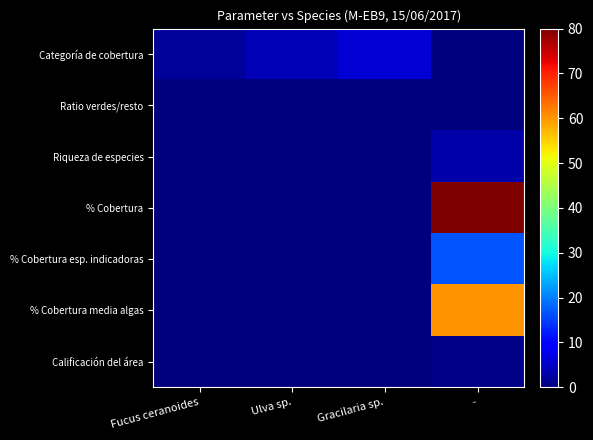

What is the total value across all series at Fucus ceranoides?

2.0